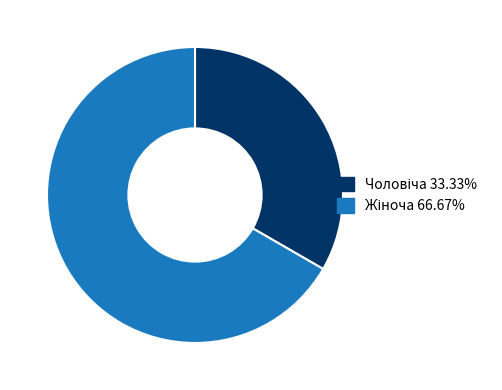

Is there any slice that represents more than half of the pie?

Yes